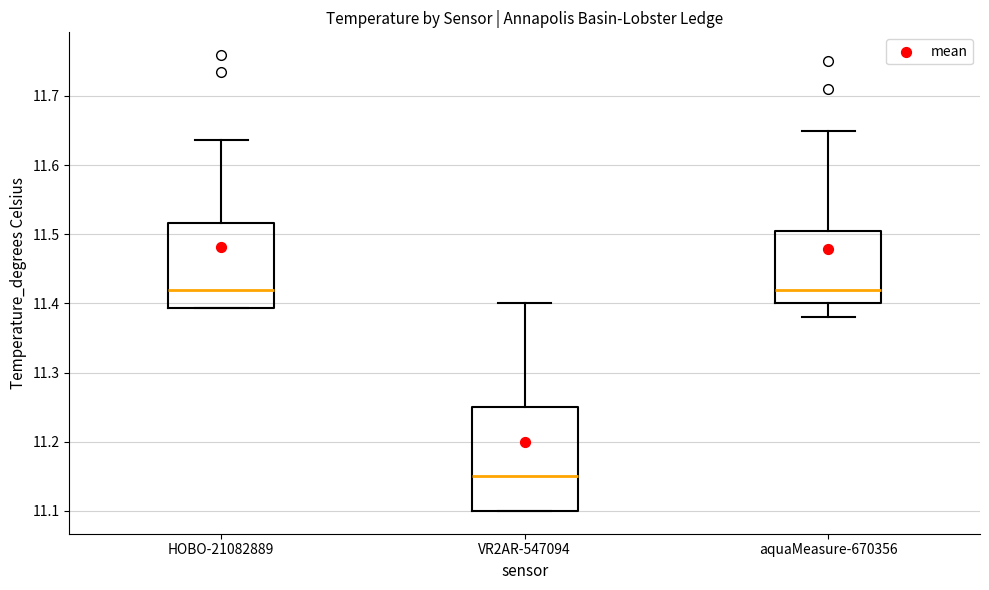

Where does the median line of the box for aquaMeasure-670356 sit on the y-axis? The values are not printed on the chart, so give them approximately, as read against the axis.

11.42